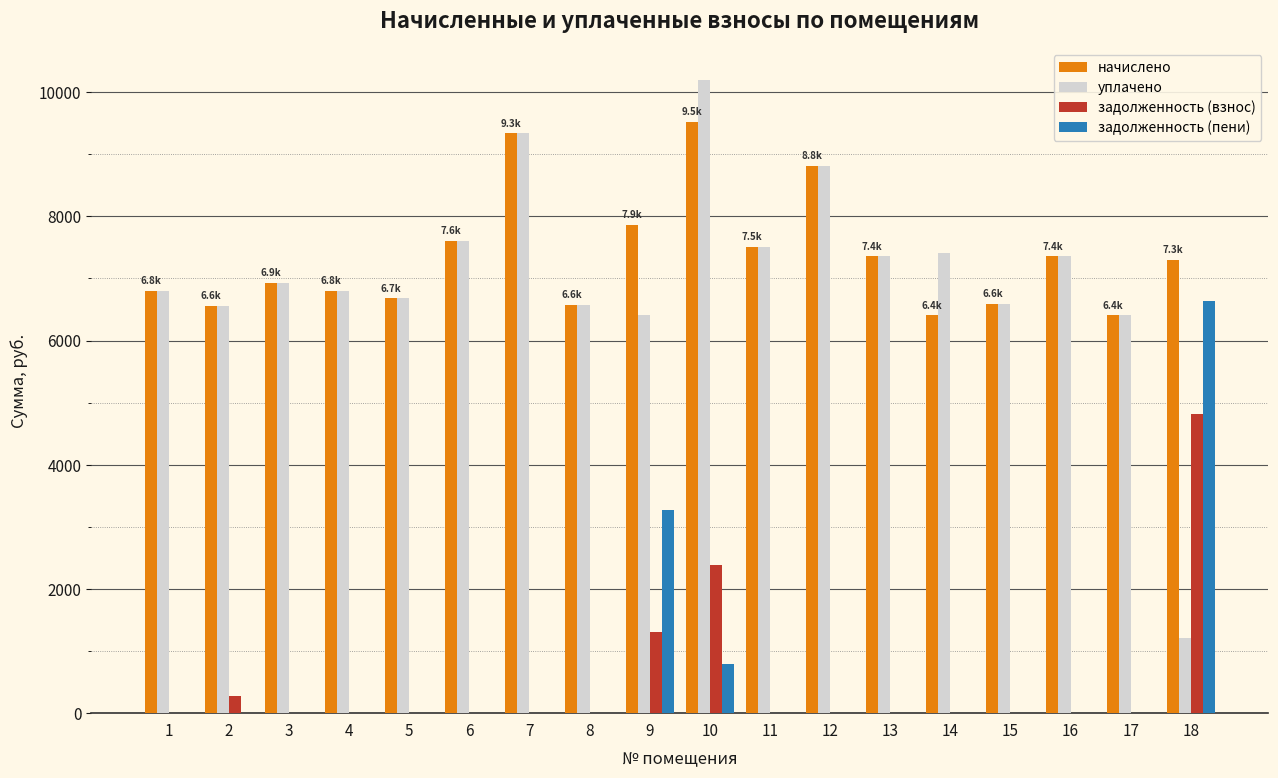

Which series changed the most between 1 and 10?

уплачено